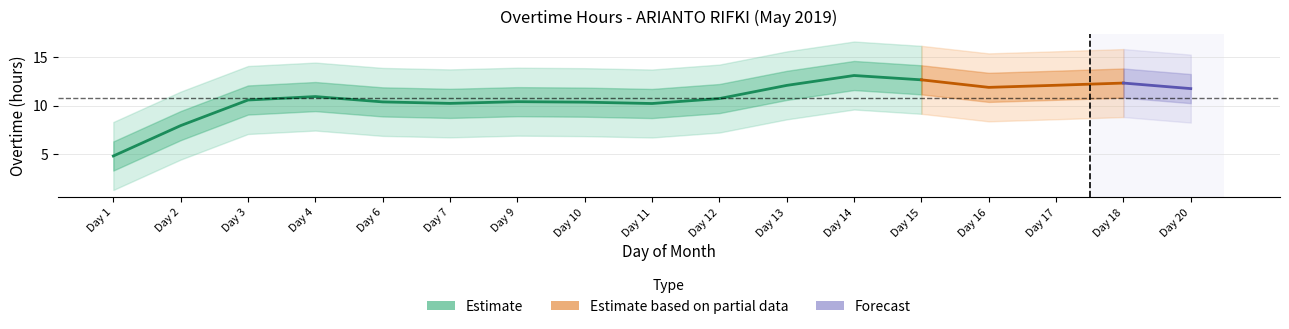

What is the ratio of the value at 15 to the value at 12?

1.2